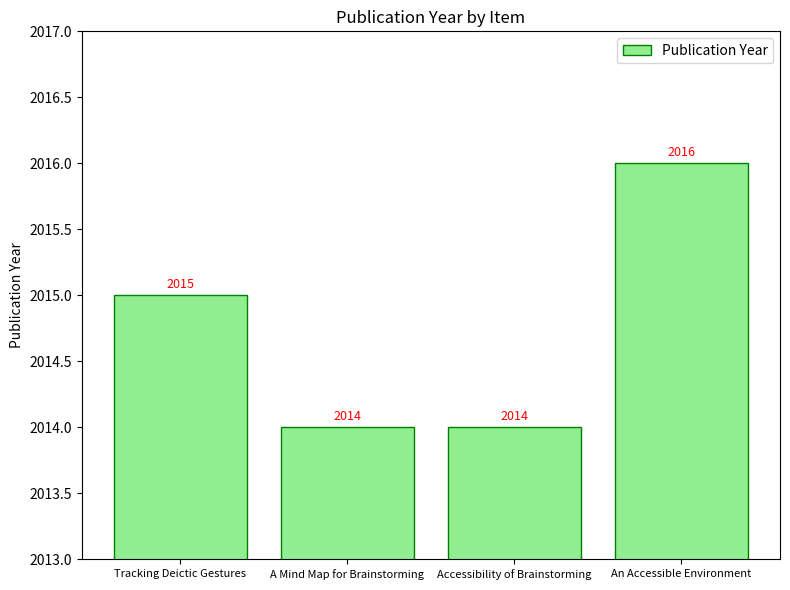

Reading left to right, what are all the values shown in this chart?

Tracking Deictic Gestures=2015	A Mind Map for Brainstorming=2014	Accessibility of Brainstorming=2014	An Accessible Environment=2016